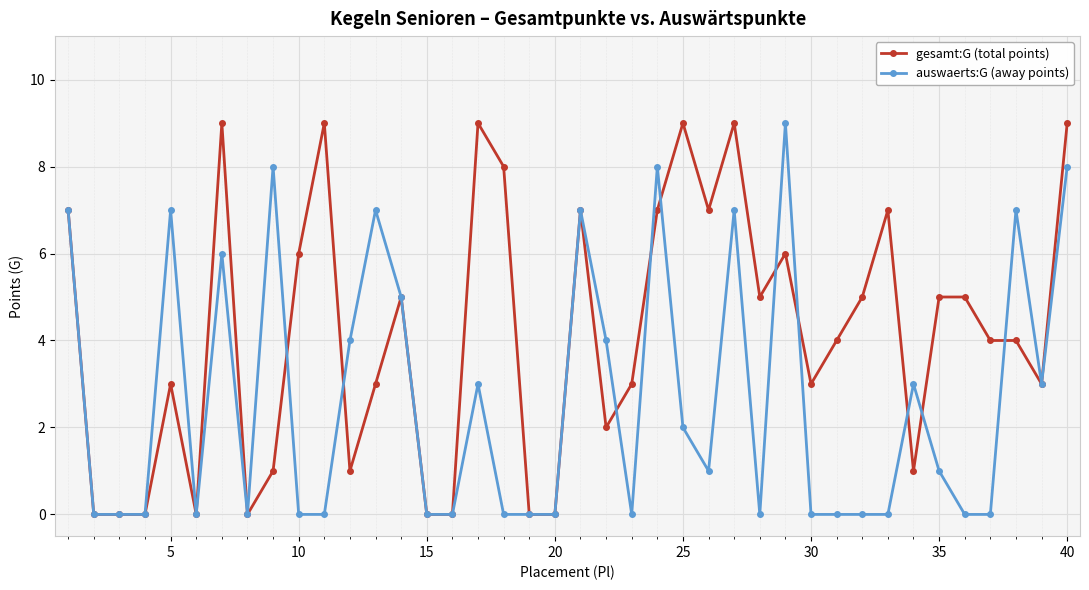

Rank the series by their average value, from lowest to highest.

auswaerts:G (away points), gesamt:G (total points)